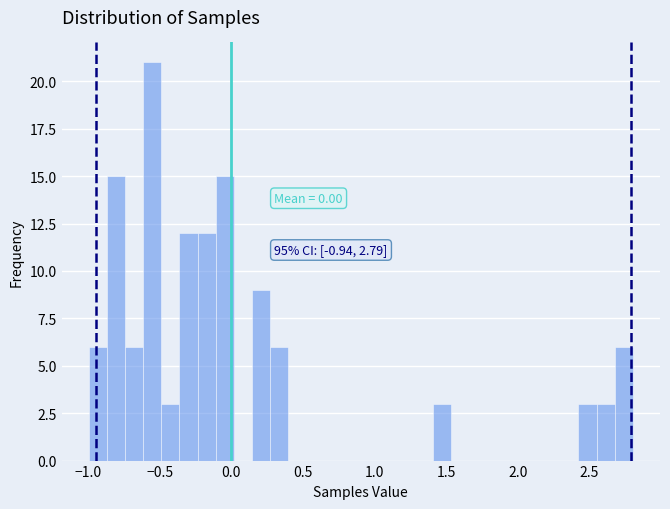

Read against the x-axis, roughly where is the centre of the tallest bar?

-0.55